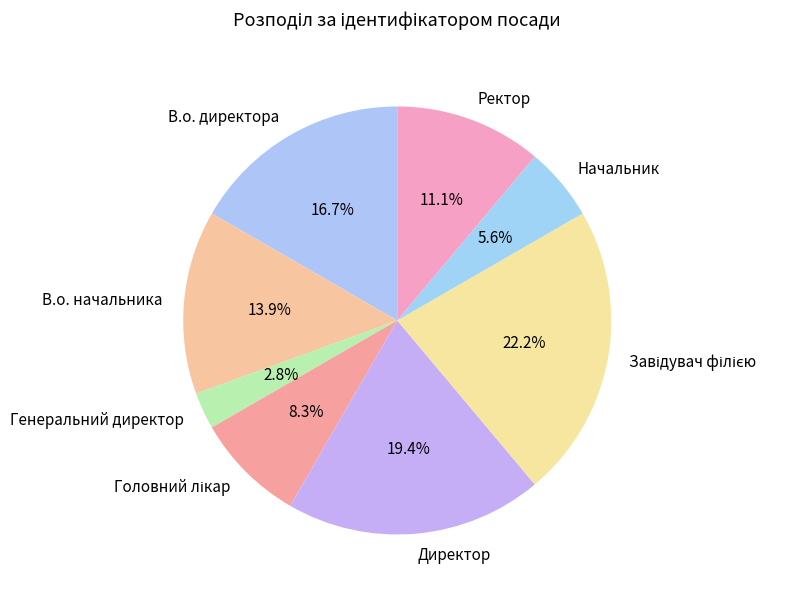

Does any single category account for the majority?

No